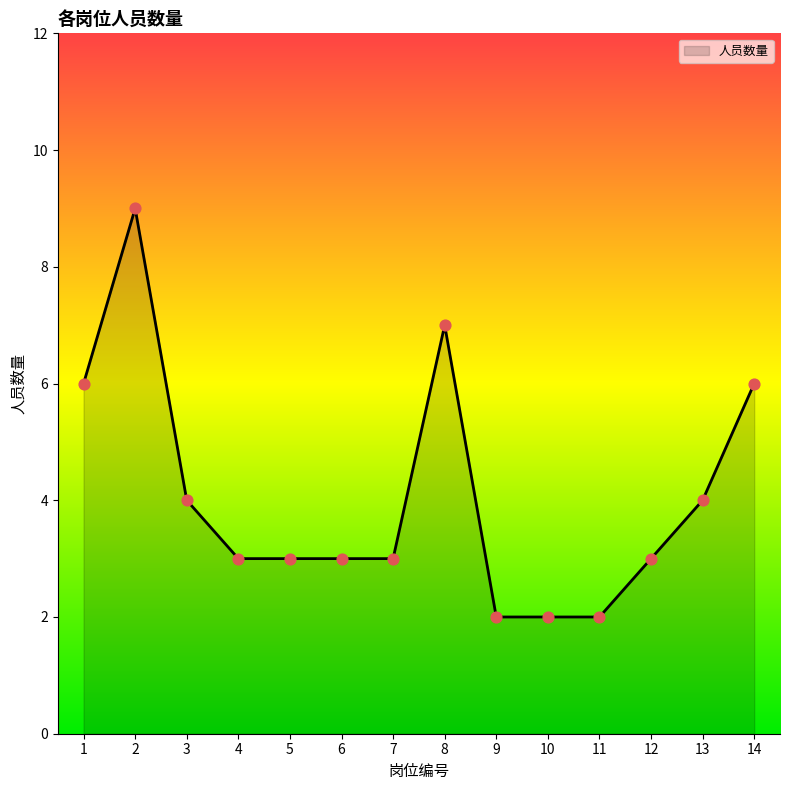

What is the ratio of the value at 12 to the value at 5?

1.0